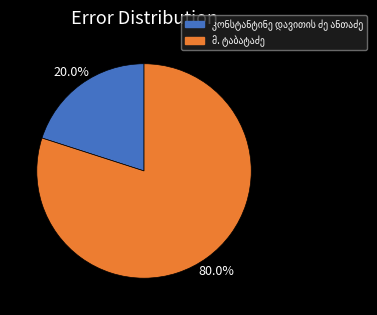

Is there a majority slice in this chart?

Yes